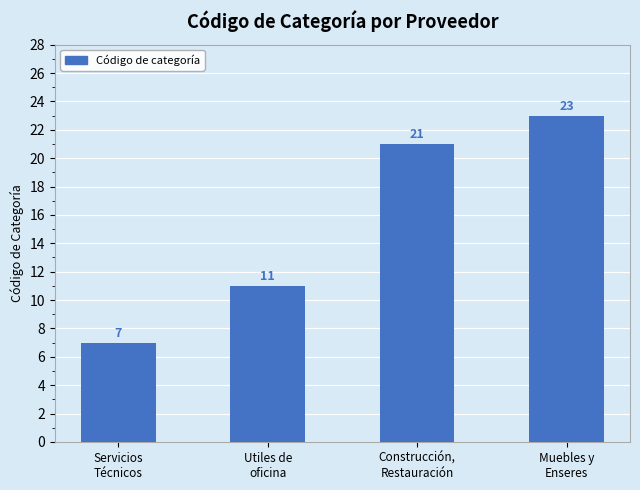

How many data points are less than 21?

2